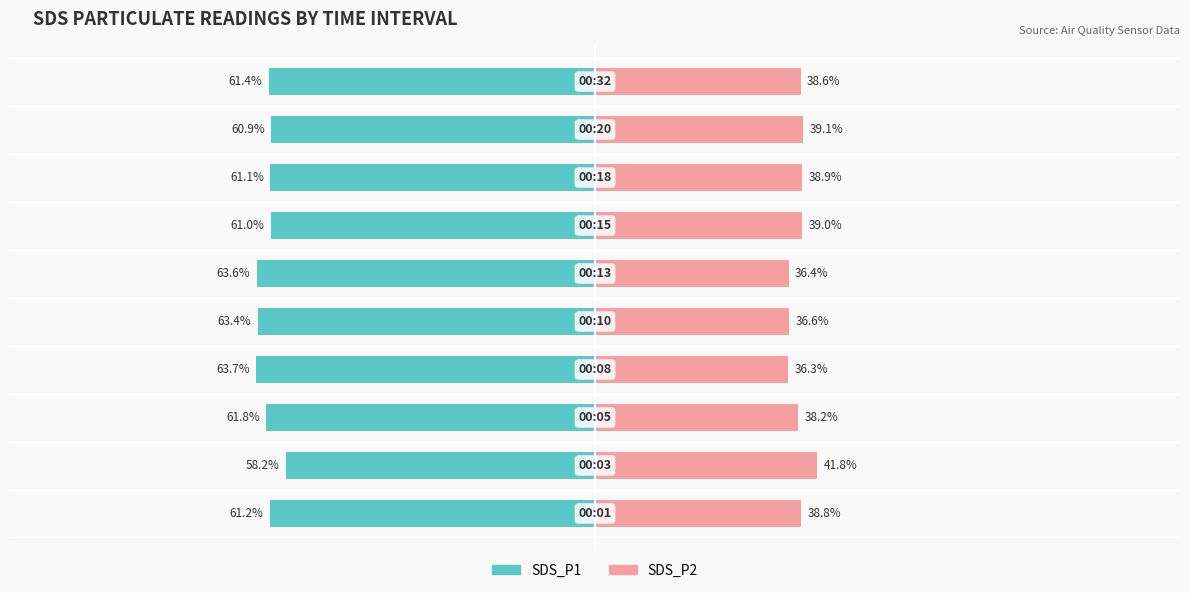

The value of SDS_P1 at 9 is -82.3. True or false?

False